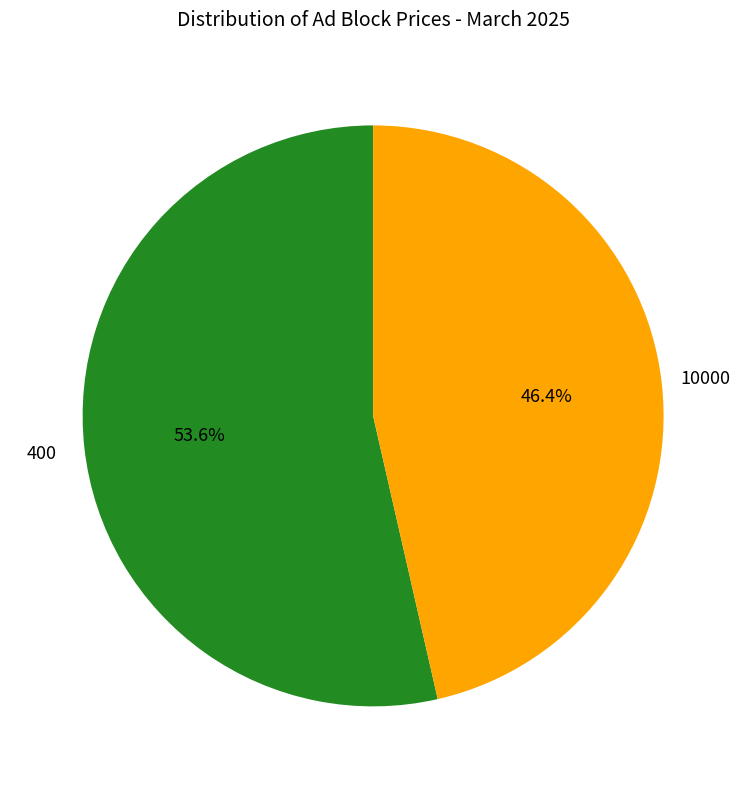

Is there any slice that represents more than half of the pie?

Yes